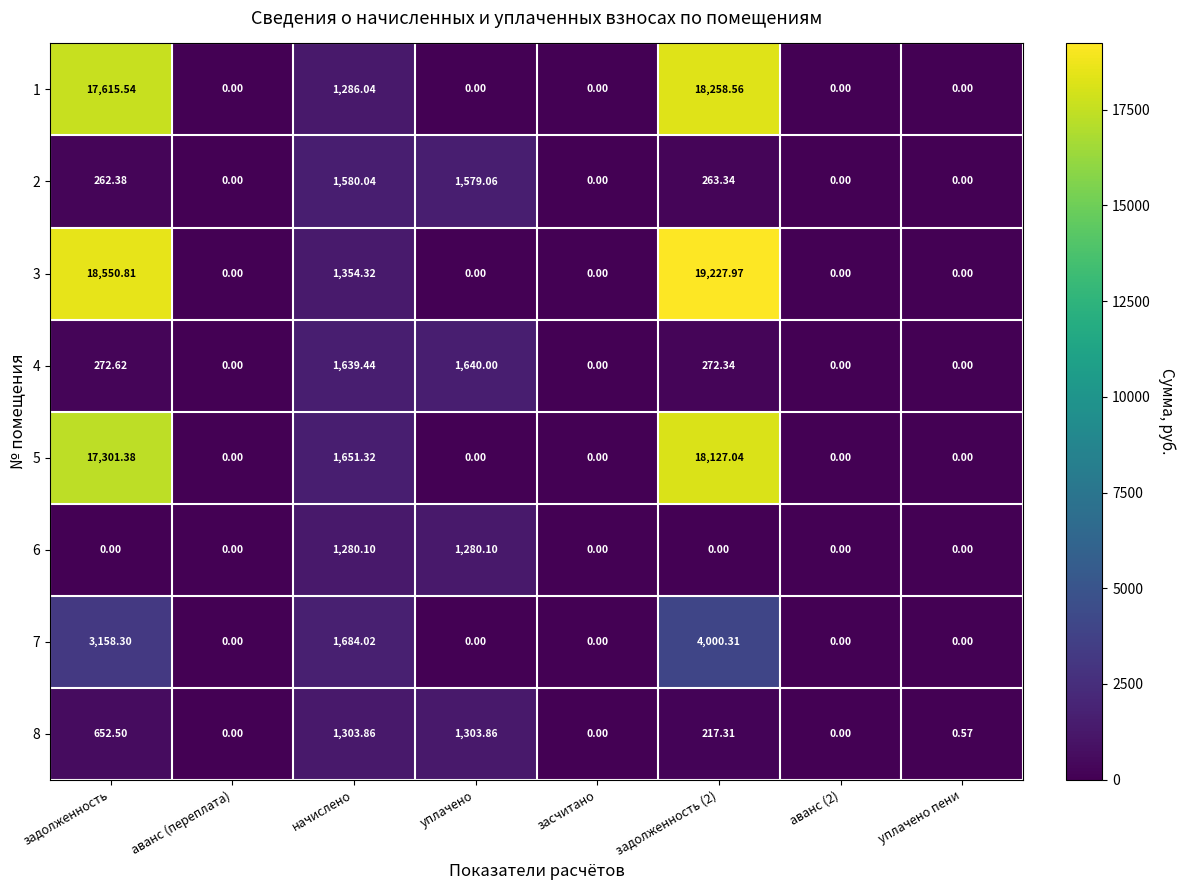

How many series are shown in this chart?

8